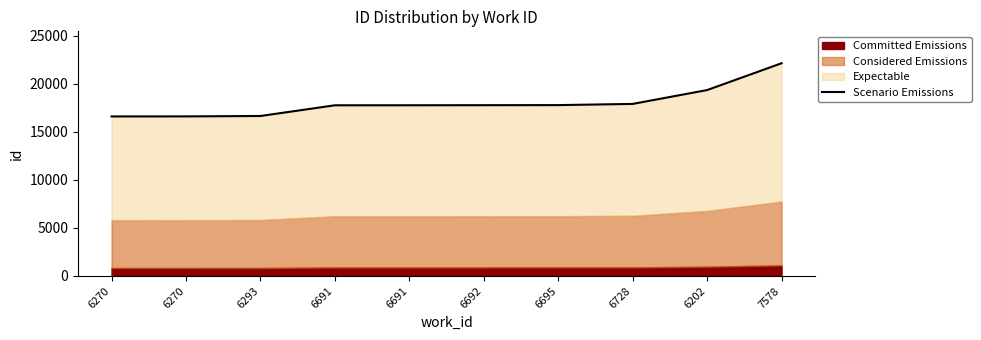

Count the number of values greater than 17771.

4